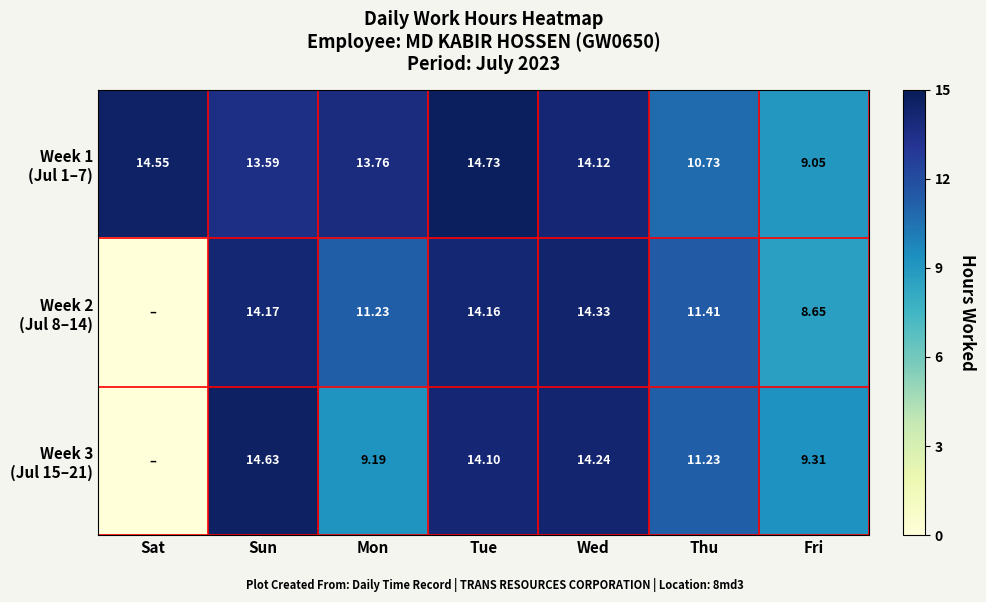

Between Mon and Wed, which series saw the biggest shift?

Week 3 (Jul 15–21)